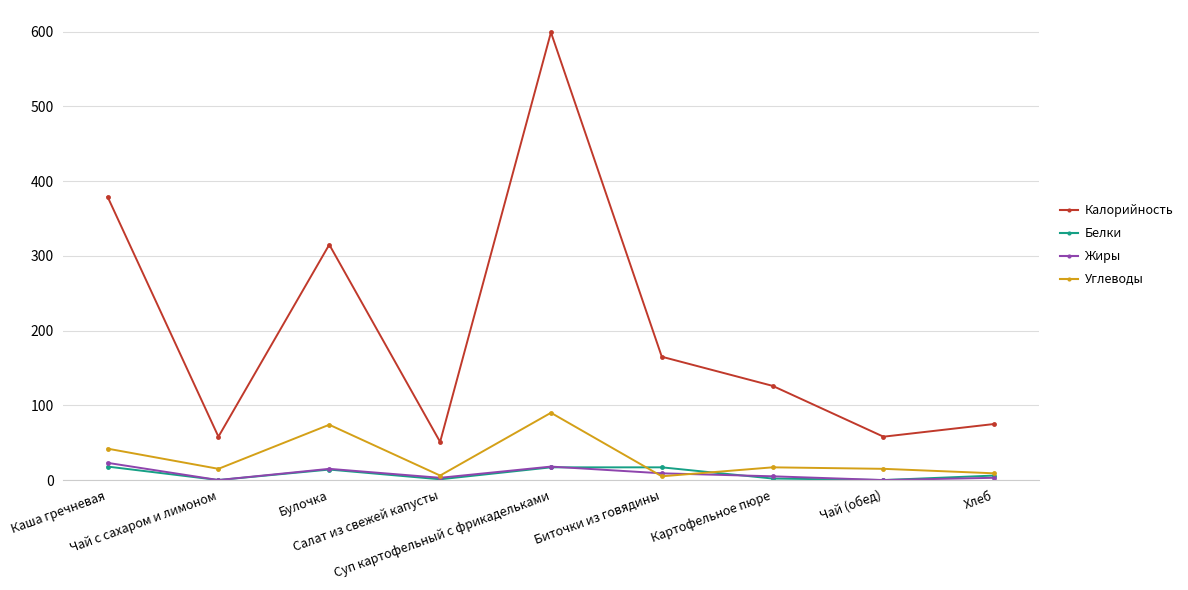

Which series has the largest total across all categories?

Калорийность